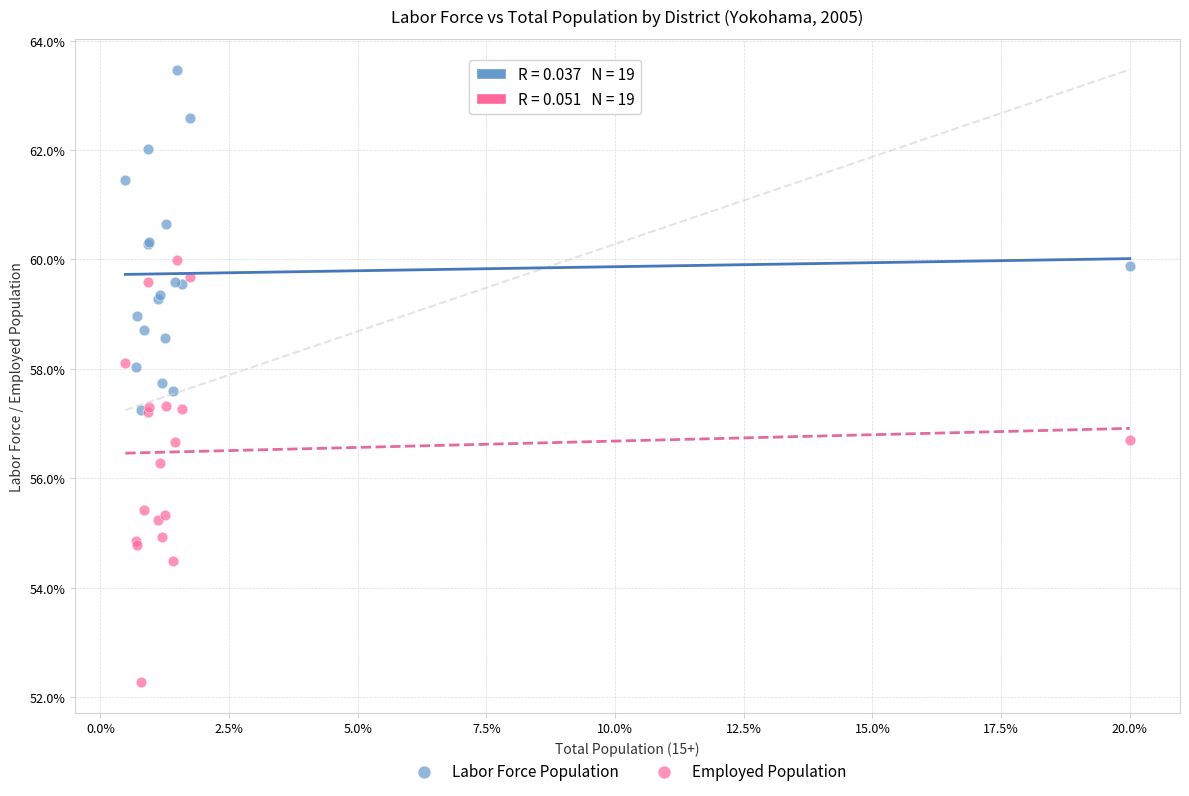

In the Employed Population series, what Y value is closest to 56?

56.3